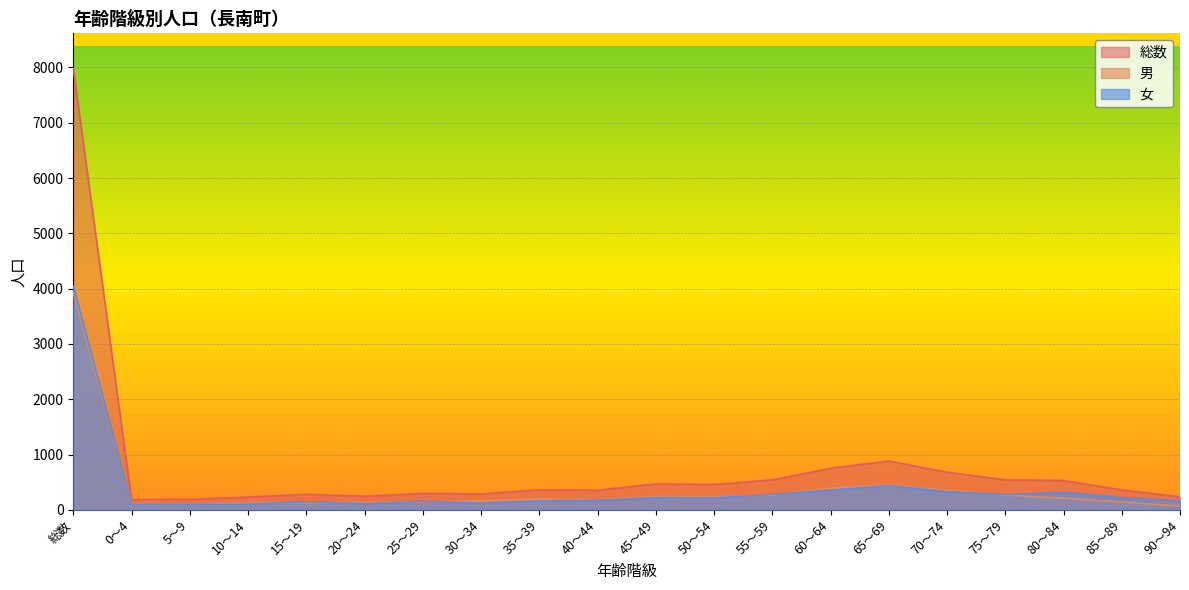

Reading right to left, list all the values displayed in this chart.

総数: 238	362	531	545	682	885	753	544	460	470	356	365	288	298	248	281	234	191	187	7979
男: 70	141	210	268	353	447	395	266	240	246	182	202	166	143	138	131	130	96	96	3935
女: 168	221	321	277	329	438	358	278	220	224	174	163	122	155	110	150	104	95	91	4044